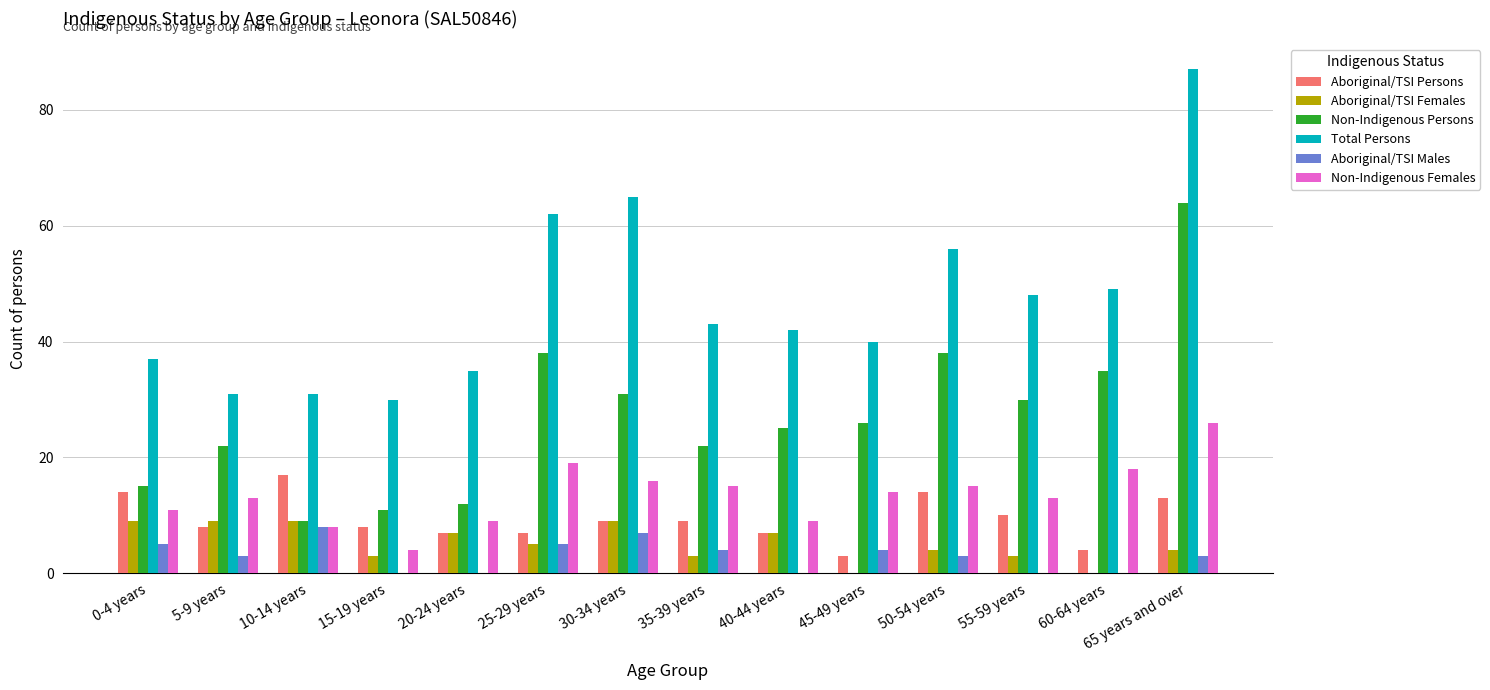

Is the value of Total Persons at 50-54 years greater than the value of Non-Indigenous Females at 10-14 years?

Yes